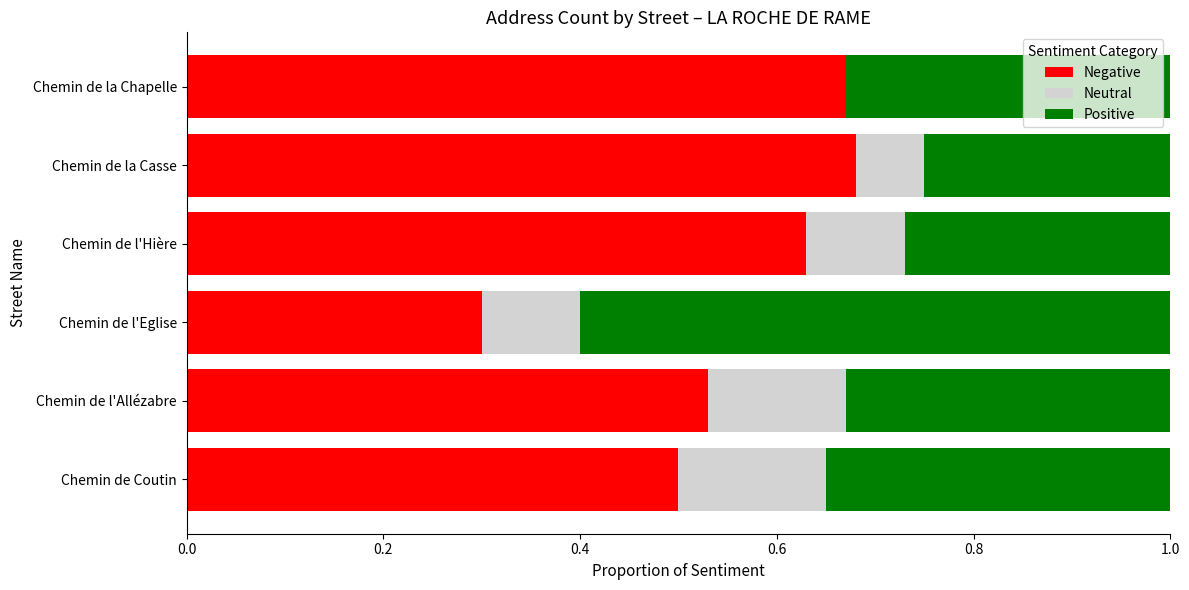

What is the total value across all series at Chemin de l'Eglise?

1.0